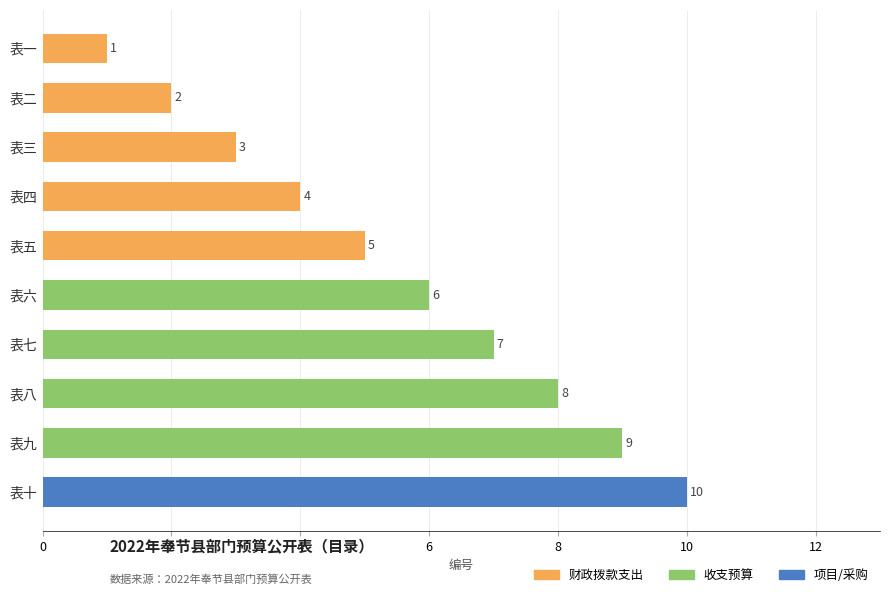

Is it true that the value at 表六 is 6?

True